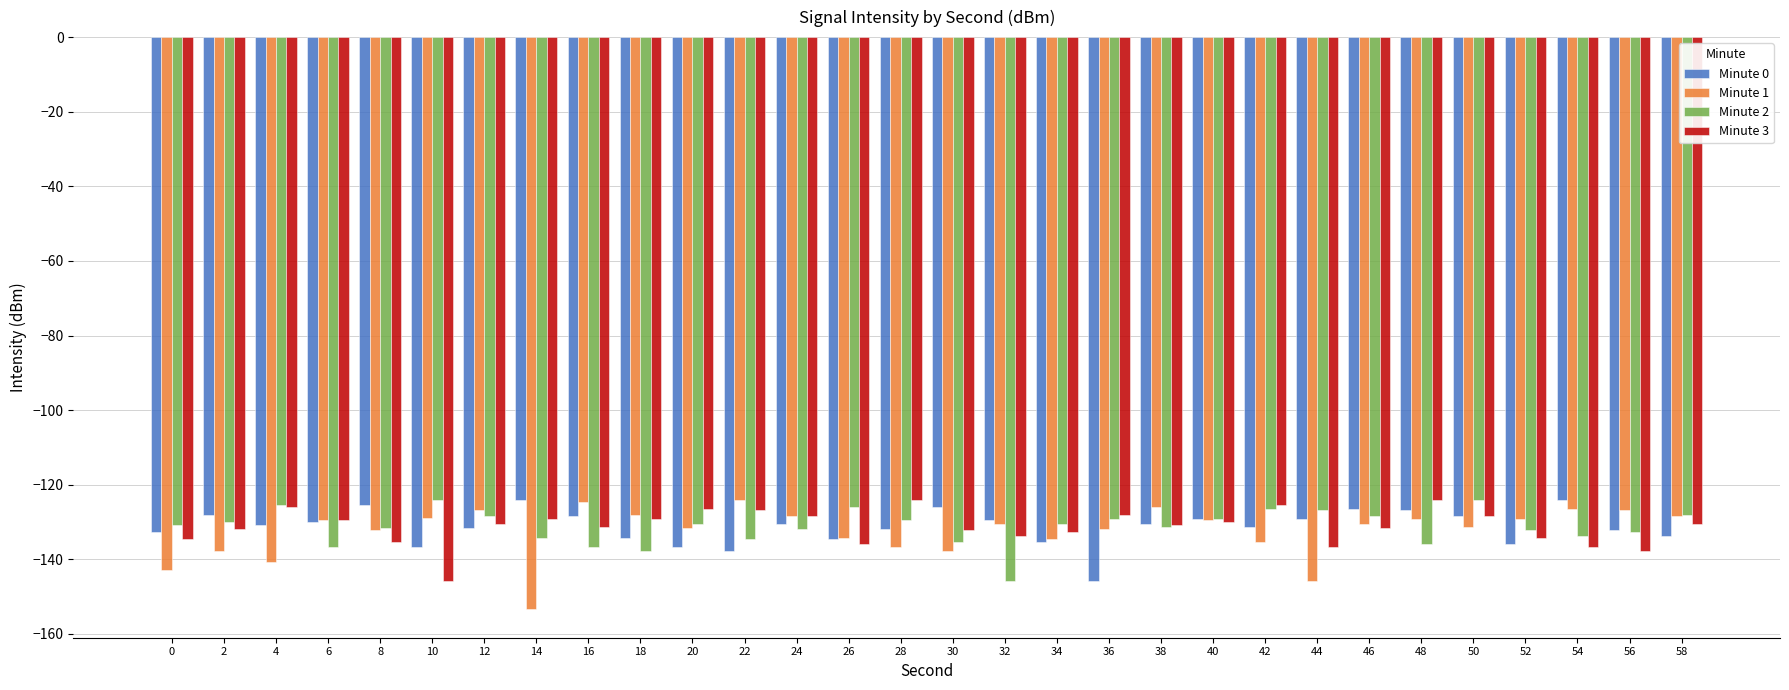

What is the average value of the Minute 0 series?

-131.3